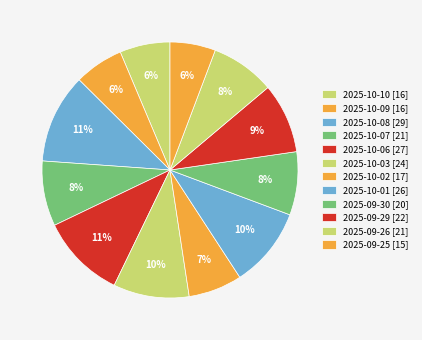

To the nearest percent, what portion does 2025-09-29 represent?

9%